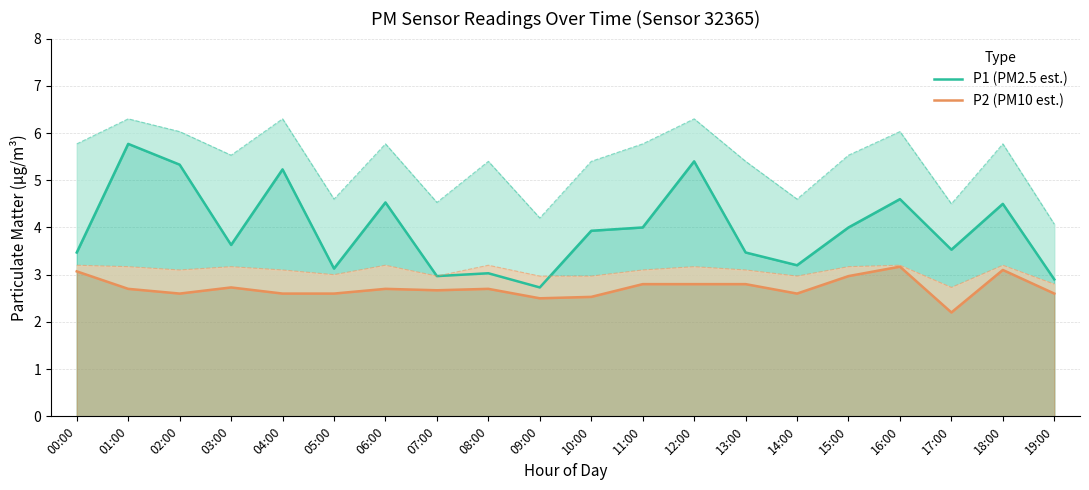

Reading right to left, transcribe all the data shown in this chart.

P1 (PM2.5 est.): 19:00=2.9	18:00=4.5	17:00=3.5	16:00=4.6	15:00=4.0	14:00=3.2	13:00=3.5	12:00=5.4	11:00=4.0	10:00=3.9	09:00=2.7	08:00=3.0	07:00=3.0	06:00=4.5	05:00=3.1	04:00=5.2	03:00=3.6	02:00=5.3	01:00=5.8	00:00=3.5
P2 (PM10 est.): 19:00=2.6	18:00=3.1	17:00=2.2	16:00=3.2	15:00=3.0	14:00=2.6	13:00=2.8	12:00=2.8	11:00=2.8	10:00=2.5	09:00=2.5	08:00=2.7	07:00=2.7	06:00=2.7	05:00=2.6	04:00=2.6	03:00=2.7	02:00=2.6	01:00=2.7	00:00=3.1